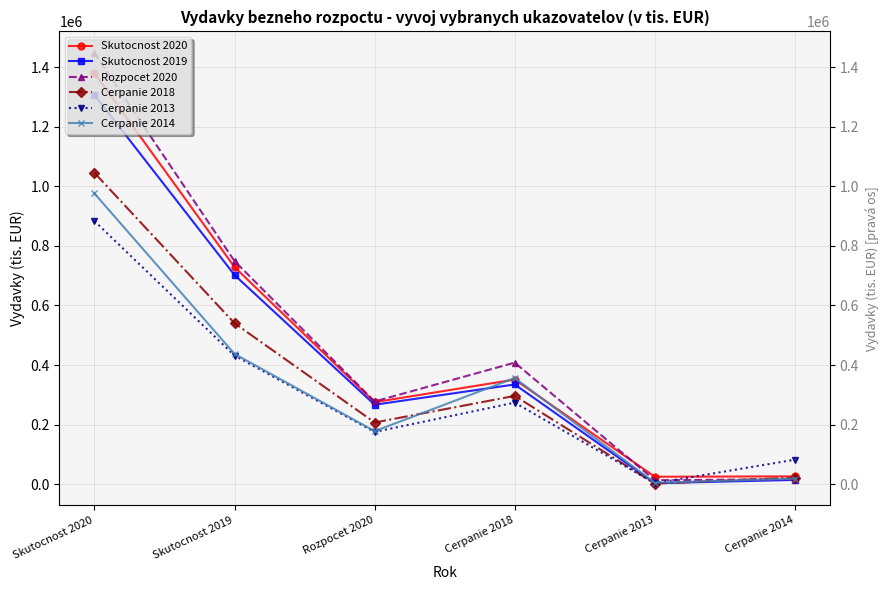

Reading left to right, list all the values displayed in this chart.

Skutocnost 2020: Skutocnost 2020=1380342.7	Skutocnost 2019=728974.4	Rozpocet 2020=275289.0	Cerpanie 2018=351220.1	Cerpanie 2013=24859.2	Cerpanie 2014=26202.0
Skutocnost 2019: Skutocnost 2020=1307060.8	Skutocnost 2019=702314.6	Rozpocet 2020=266732.0	Cerpanie 2018=334787.8	Cerpanie 2013=3226.5	Cerpanie 2014=14191.4
Rozpocet 2020: Skutocnost 2020=1448073.0	Skutocnost 2019=749052.0	Rozpocet 2020=277681.0	Cerpanie 2018=408040.0	Cerpanie 2013=13300.0	Cerpanie 2014=16500.0
Cerpanie 2018: Skutocnost 2020=1045488.6	Skutocnost 2019=540360.7	Rozpocet 2020=207010.5	Cerpanie 2018=296326.2	Cerpanie 2013=1791.1	Cerpanie 2014=22020.7
Cerpanie 2013: Skutocnost 2020=883614.0	Skutocnost 2019=431649.0	Rozpocet 2020=175243.0	Cerpanie 2018=273797.0	Cerpanie 2013=2925.0	Cerpanie 2014=82274.0
Cerpanie 2014: Skutocnost 2020=976223.3	Skutocnost 2019=437364.1	Rozpocet 2020=178000.1	Cerpanie 2018=356359.2	Cerpanie 2013=4499.9	Cerpanie 2014=18623.8